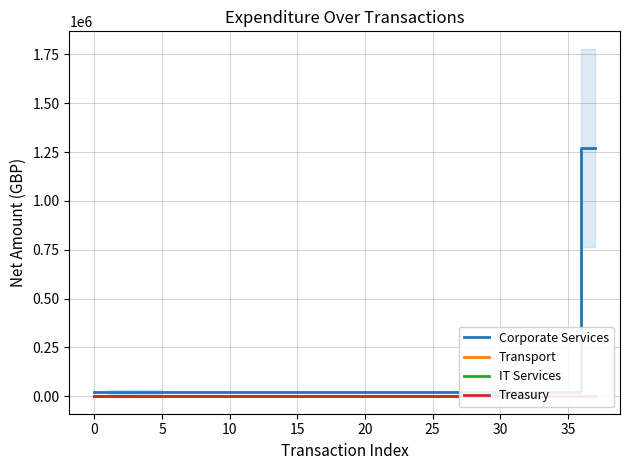

How many lines are shown in the chart?

4